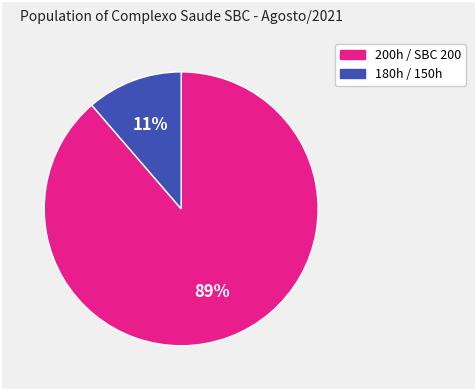

To the nearest percent, what is the average slice percentage?

50%